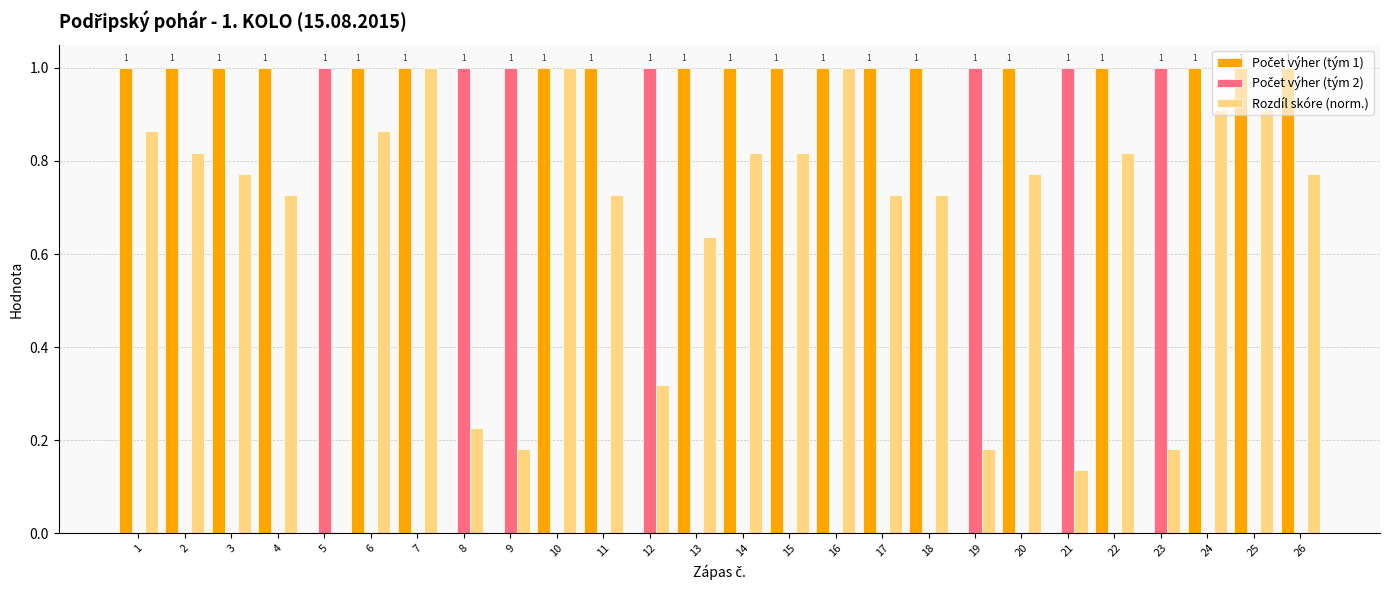

How many groups of bars are there?

26